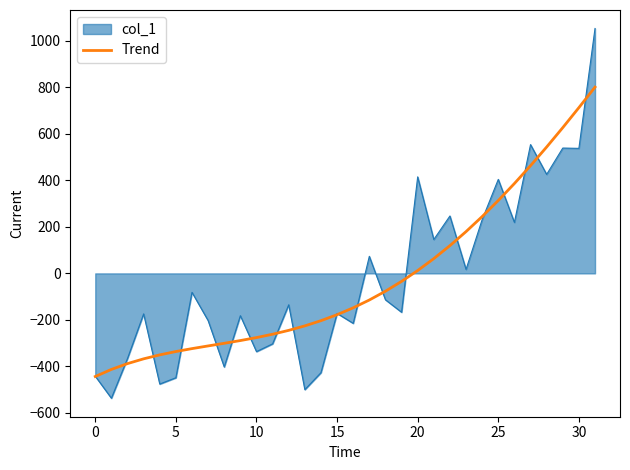

Count the number of data series in this chart.

2